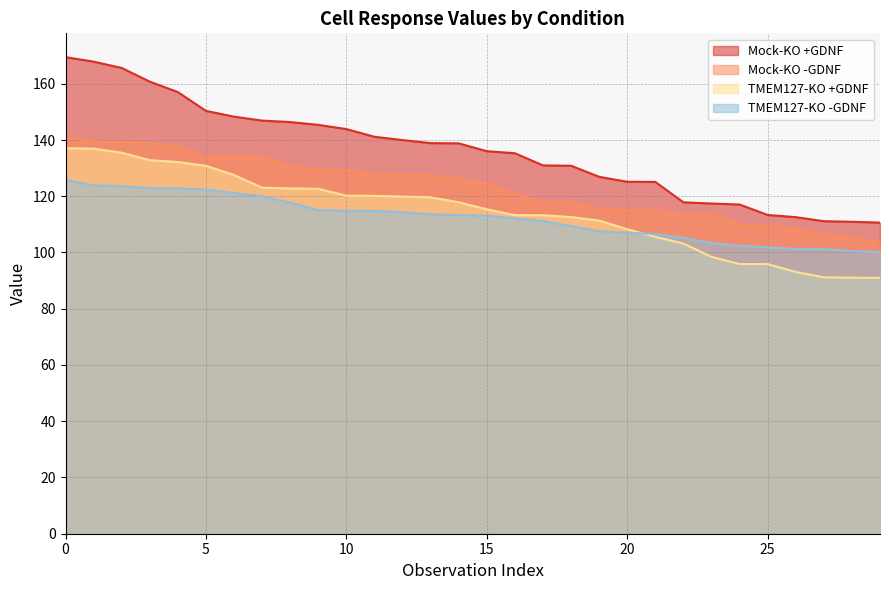

True or false: TMEM127-KO -GDNF and Mock-KO +GDNF cross at least once.

False